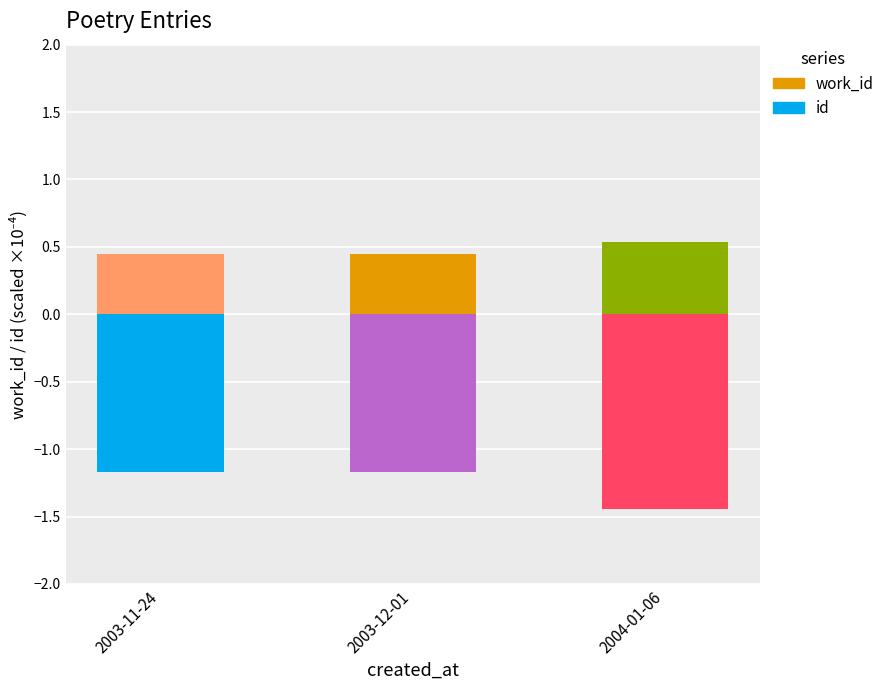

Reading right to left, what are all the values shown in this chart?

work_id: 2004-01-06=0.5	2003-12-01=0.4	2003-11-24=0.4
id: 2004-01-06=-1.4	2003-12-01=-1.2	2003-11-24=-1.2